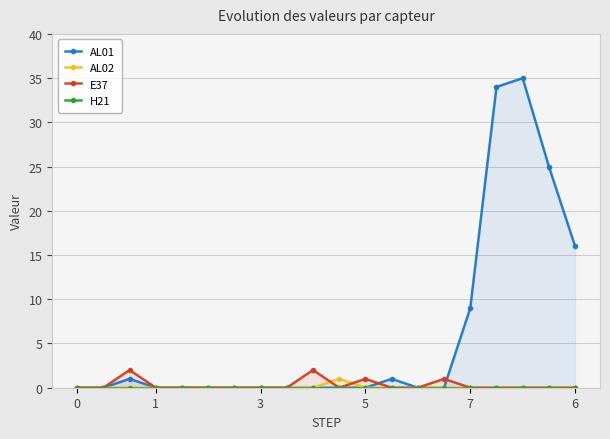

Reading left to right, extract all data points from this chart.

AL01: 0	0	1	0	0	0	0	0	0	0	0	0	1	0	0	9	34	35	25	16
AL02: 0	0	0	0	0	0	0	0	0	0	1	0	0	0	0	0	0	0	0	0
E37: 0	0	2	0	0	0	0	0	0	2	0	1	0	0	1	0	0	0	0	0
H21: 0	0	0	0	0	0	0	0	0	0	0	0	0	0	0	0	0	0	0	0